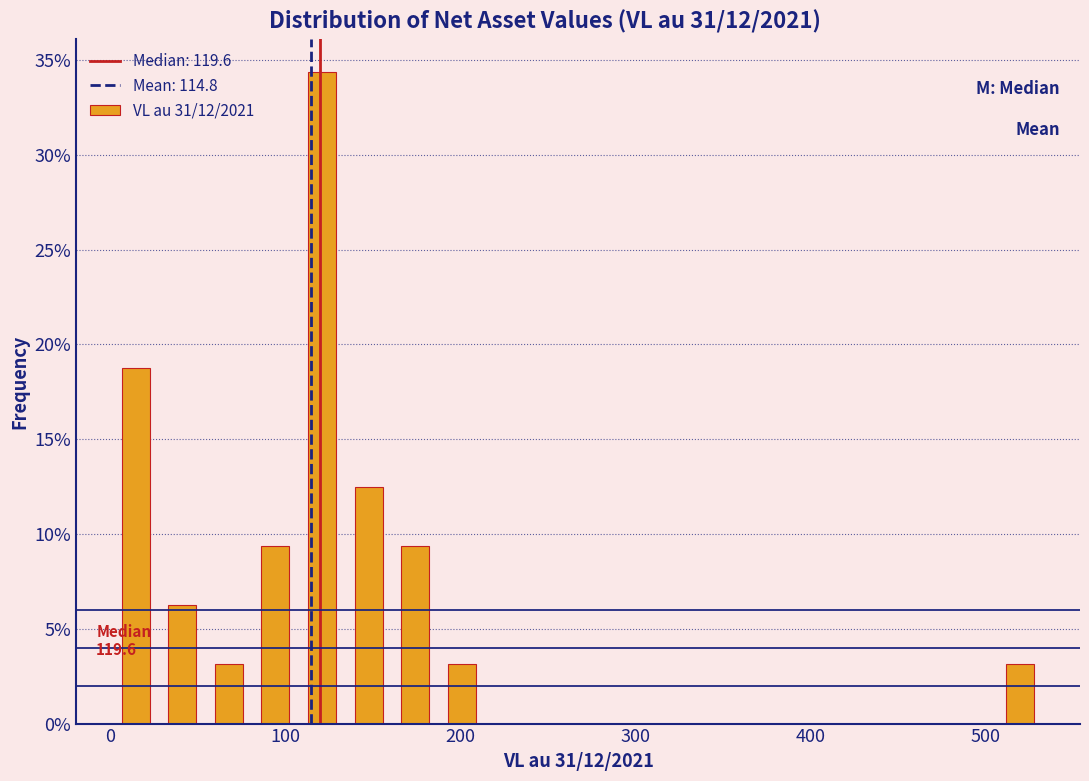

Read against the x-axis, roughly where is the centre of the tallest bar?

120